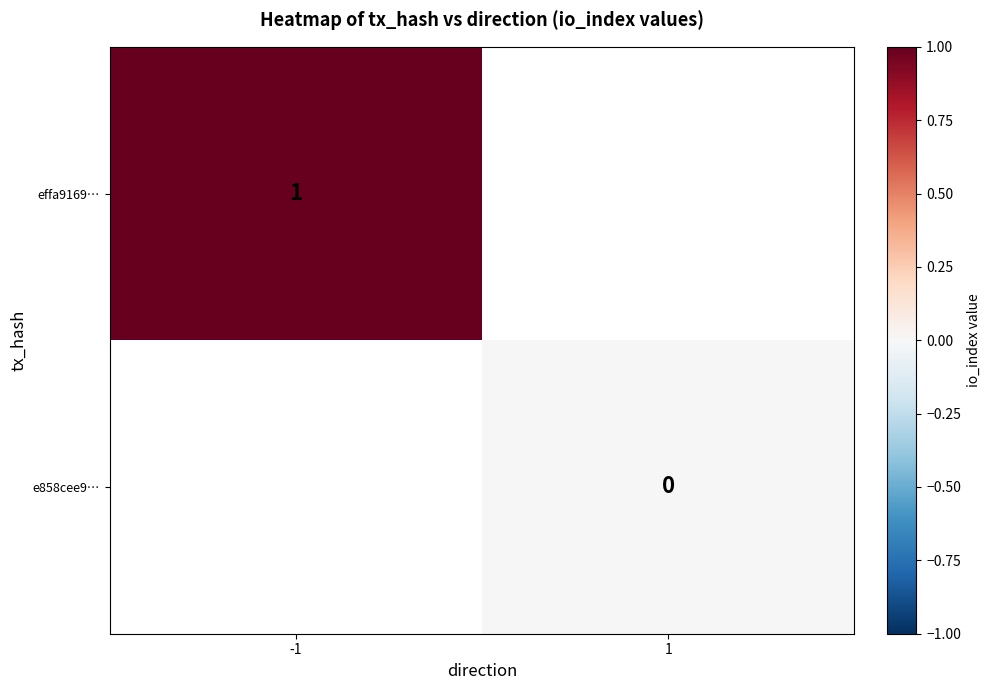

Is the value of effa9169… at -1 greater than the value of e858cee9… at 1?

Yes